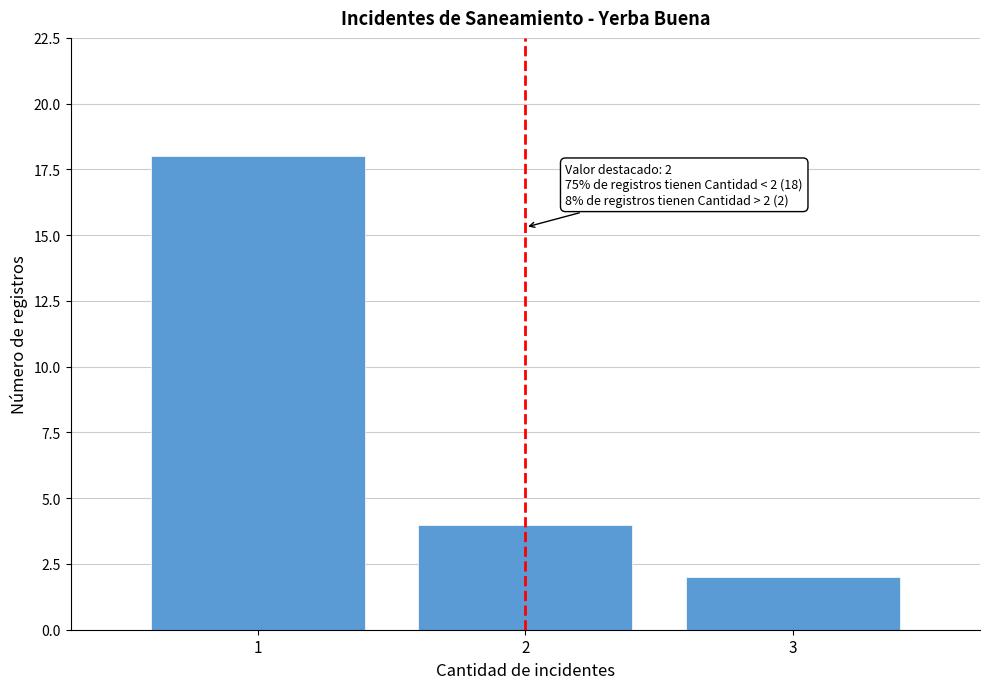

Reading right to left, extract all data points from this chart.

2	4	18